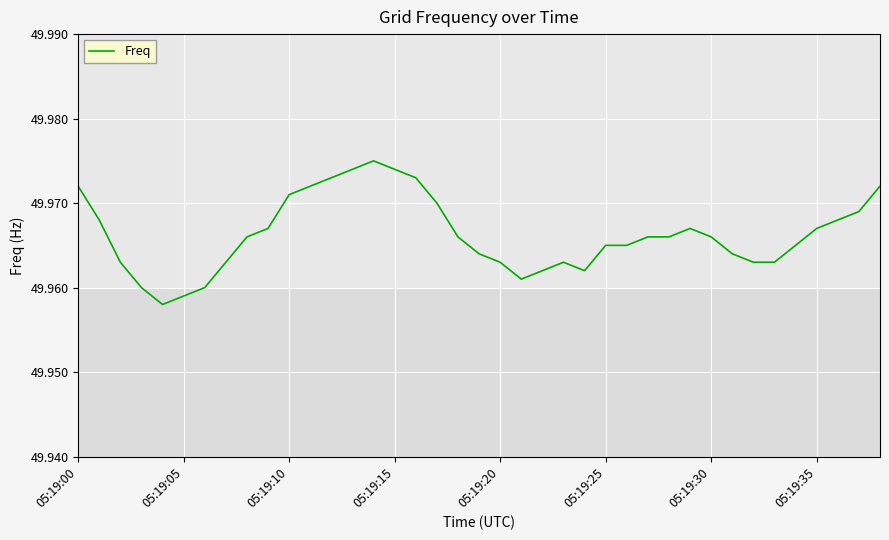

The chart shows a value of 66.5 at 05:19:15. True or false?

False